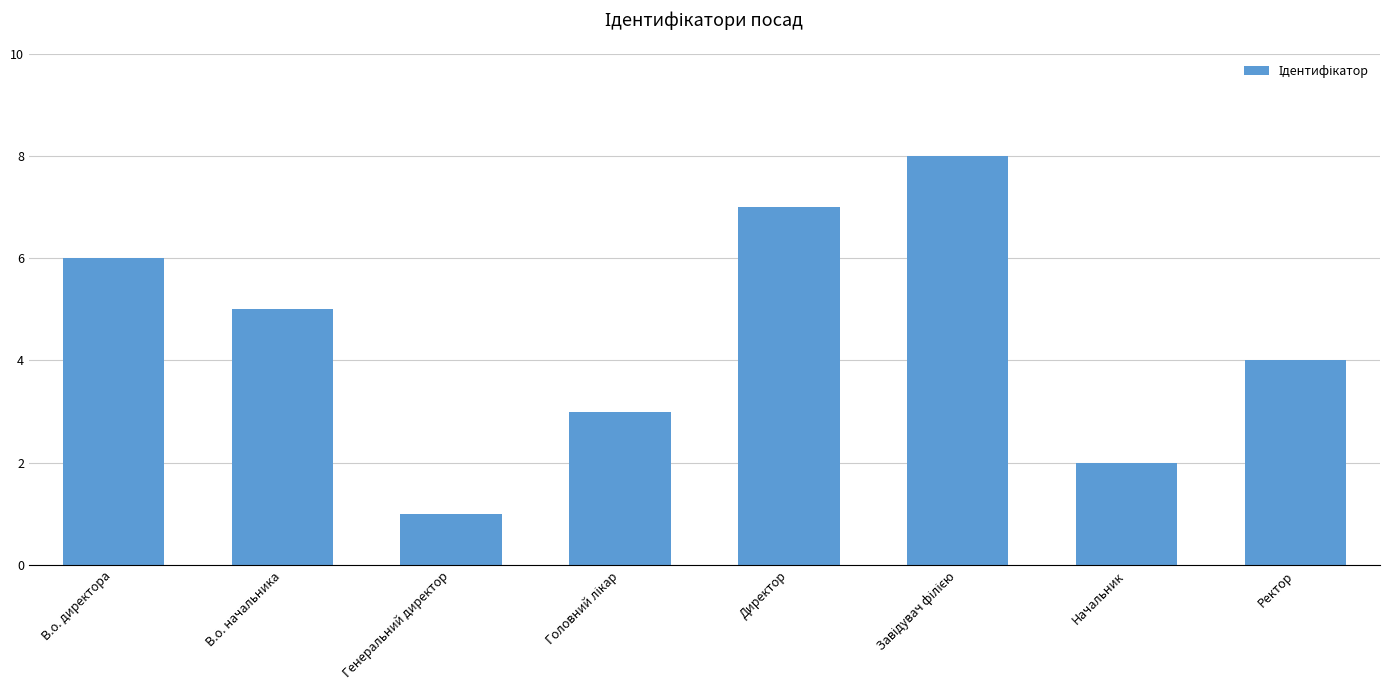

What position from the right is В.о. начальника?

7